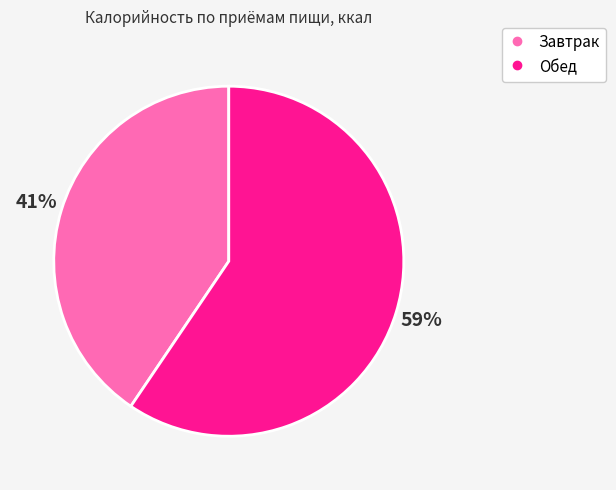

Is the sum of Завтрак and Обед greater than half?

Yes